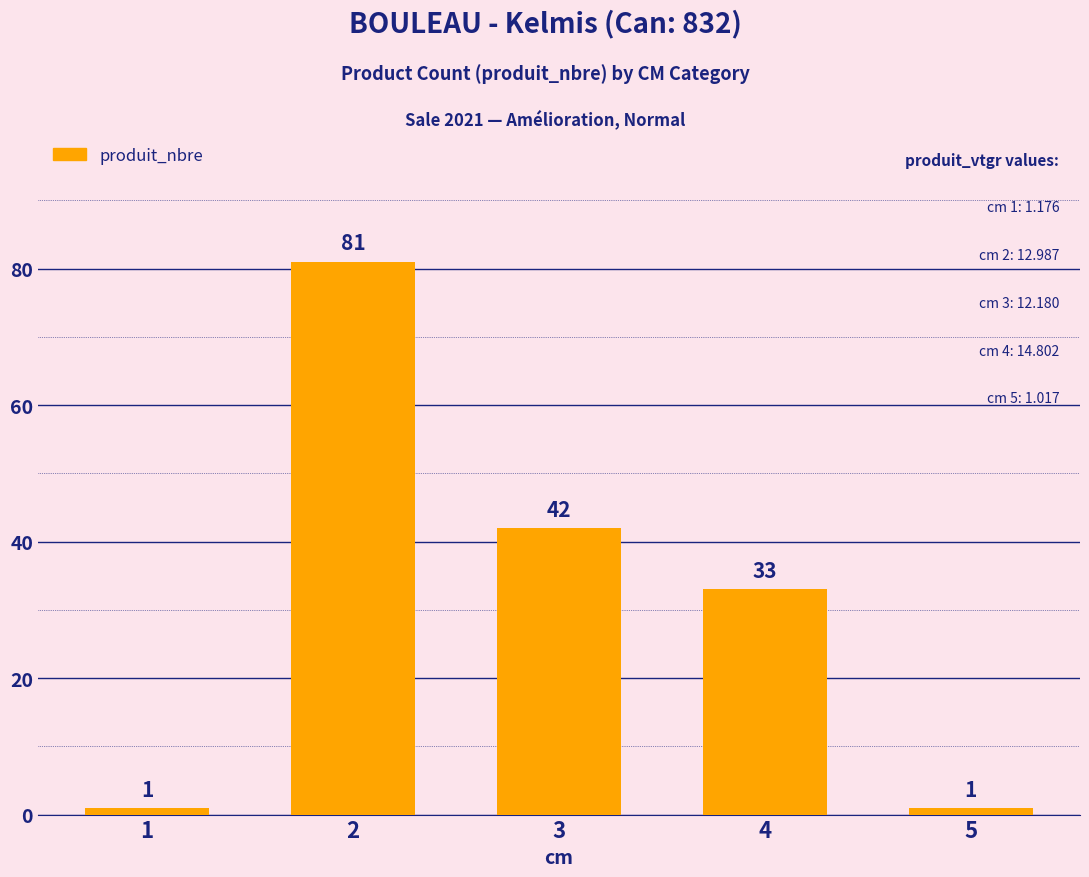

Is it true that the value at 2 is 81?

True